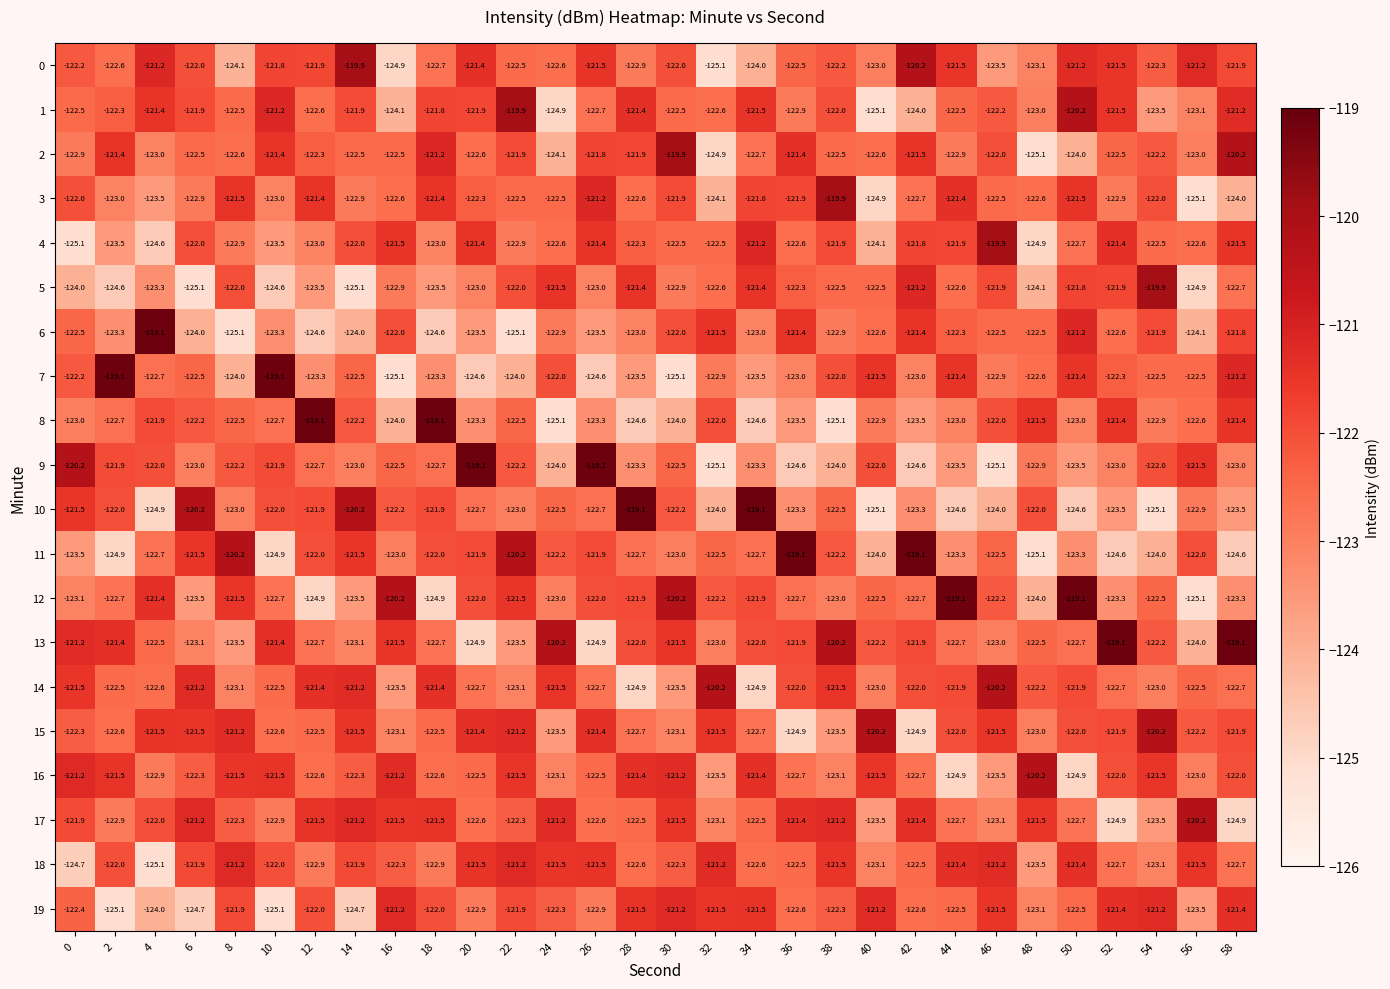

What is the difference between the highest and lowest values at 40?

4.9